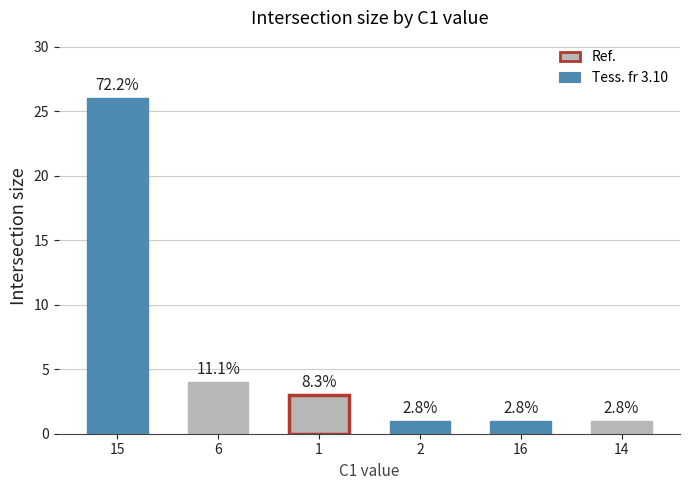

Reading left to right, what are all the values shown in this chart?

15=26	6=4	1=3	2=1	16=1	14=1